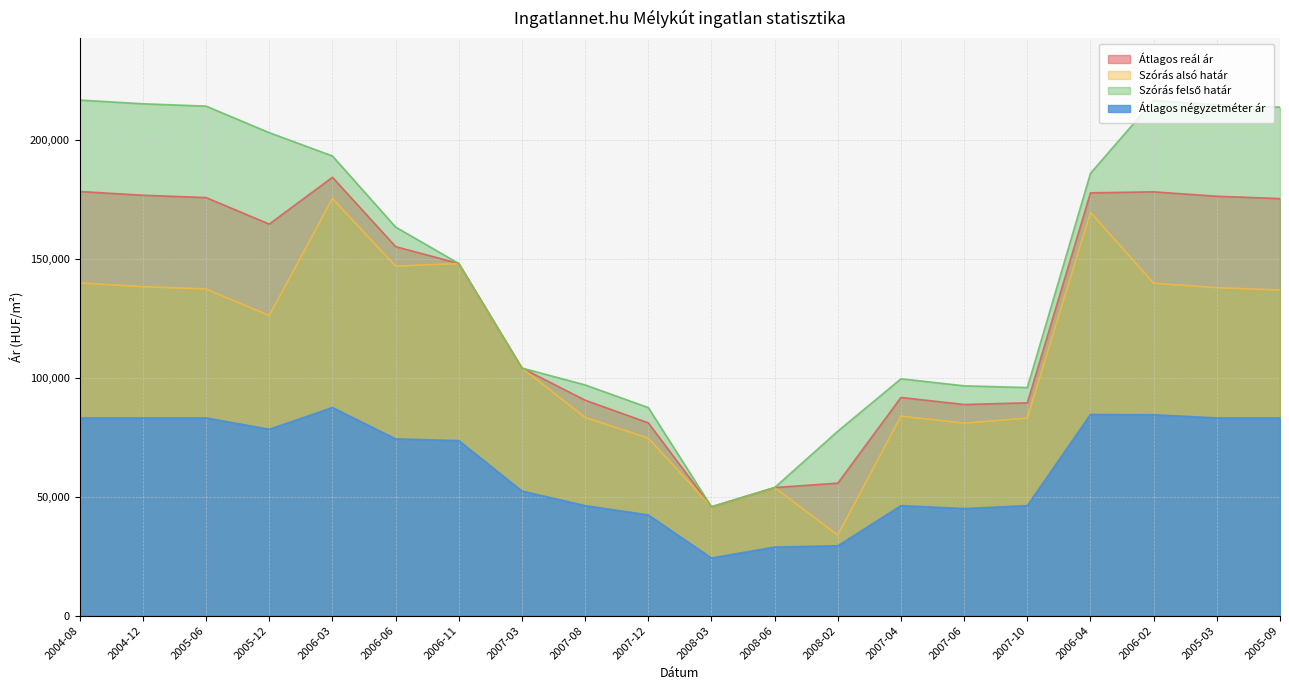

What is the difference between the maximum and minimum values in the Átlagos négyzetméter ár series?

63331